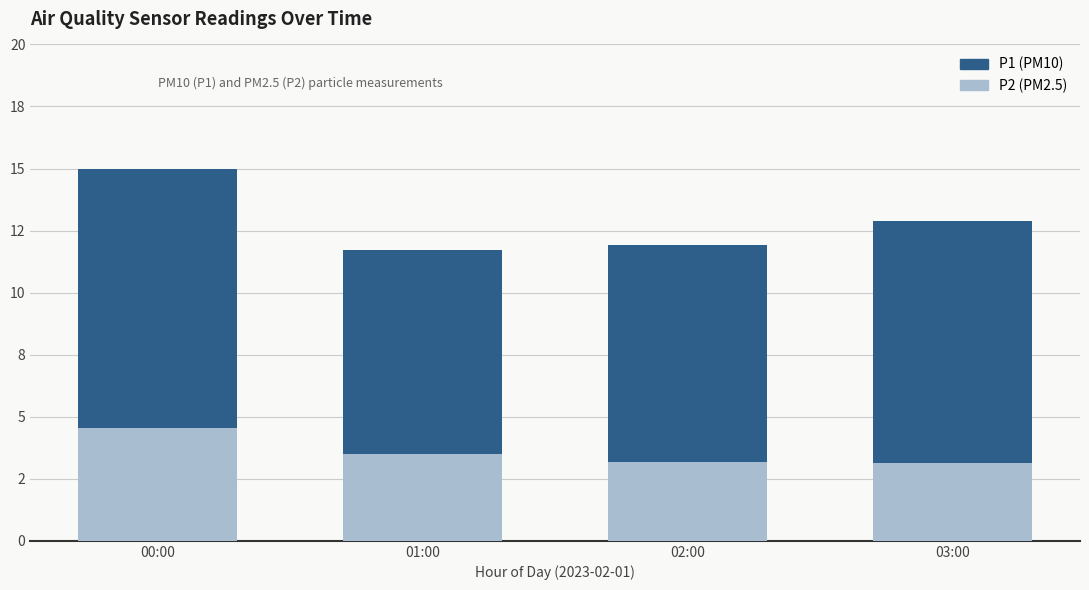

What is the lowest value of the P1 (PM10) series?

8.2